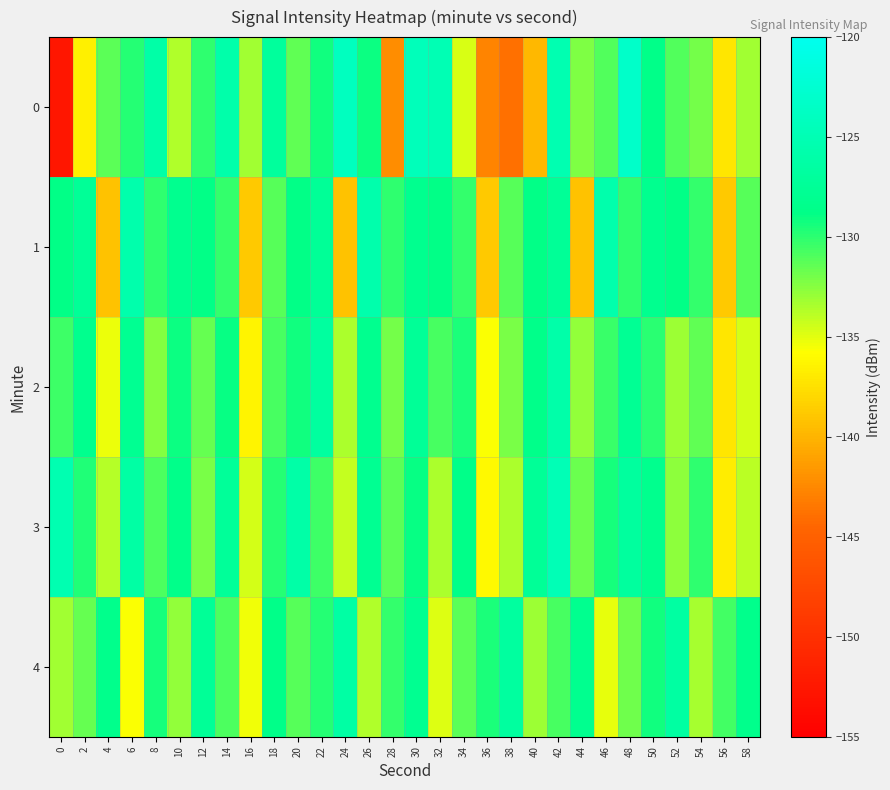

Reading left to right, list all the values displayed in this chart.

0: 0=-152.6	2=-136.6	4=-131.3	6=-129.7	8=-126.2	10=-133.6	12=-130.1	14=-125.9	16=-133.1	18=-127.1	20=-131.4	22=-129.3	24=-124.0	26=-129.0	28=-142.2	30=-124.4	32=-125.0	34=-134.7	36=-142.8	38=-143.9	40=-139.8	42=-125.2	44=-132.2	46=-131.0	48=-123.3	50=-128.6	52=-131.0	54=-132.0	56=-137.1	58=-133.1
1: 0=-128.8	2=-127.4	4=-139.3	6=-125.7	8=-130.0	10=-128.1	12=-128.9	14=-130.2	16=-138.8	18=-131.1	20=-128.8	22=-127.4	24=-139.3	26=-125.7	28=-130.0	30=-128.1	32=-128.9	34=-130.2	36=-138.8	38=-131.1	40=-128.8	42=-127.4	44=-139.3	46=-125.7	48=-130.0	50=-128.1	52=-128.9	54=-130.2	56=-138.8	58=-131.1
2: 0=-130.5	2=-128.3	4=-135.2	6=-127.8	8=-132.4	10=-129.1	12=-131.6	14=-128.9	16=-136.3	18=-130.7	20=-129.2	22=-126.8	24=-133.5	26=-128.1	28=-131.9	30=-127.4	32=-130.8	34=-129.5	36=-135.7	38=-132.1	40=-128.6	42=-125.9	44=-132.8	46=-130.3	48=-127.7	50=-129.9	52=-133.1	54=-131.4	56=-137.2	58=-134.6
3: 0=-125.3	2=-129.7	4=-133.8	6=-126.4	8=-130.9	10=-128.5	12=-132.1	14=-127.3	16=-134.6	18=-129.8	20=-126.1	22=-130.5	24=-134.2	26=-127.9	28=-131.3	30=-129.0	32=-133.4	34=-128.7	36=-136.1	38=-133.5	40=-127.4	42=-124.8	44=-131.7	46=-129.4	48=-126.9	50=-128.3	52=-132.7	54=-130.1	56=-136.8	58=-133.9
4: 0=-133.2	2=-131.6	4=-128.4	6=-135.7	8=-129.3	10=-132.8	12=-127.5	14=-130.9	16=-135.4	18=-128.7	20=-131.1	22=-129.8	24=-126.3	26=-133.6	28=-130.2	30=-128.0	32=-134.9	34=-131.3	36=-129.5	38=-126.8	40=-133.0	42=-130.7	44=-128.2	46=-135.1	48=-131.8	50=-129.2	52=-126.5	54=-133.3	56=-130.6	58=-128.4